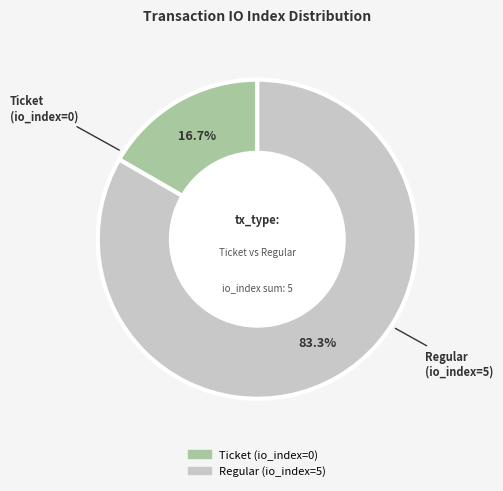

Rank the categories by value from highest to lowest.

Regular (io_index=5), Ticket (io_index=0)